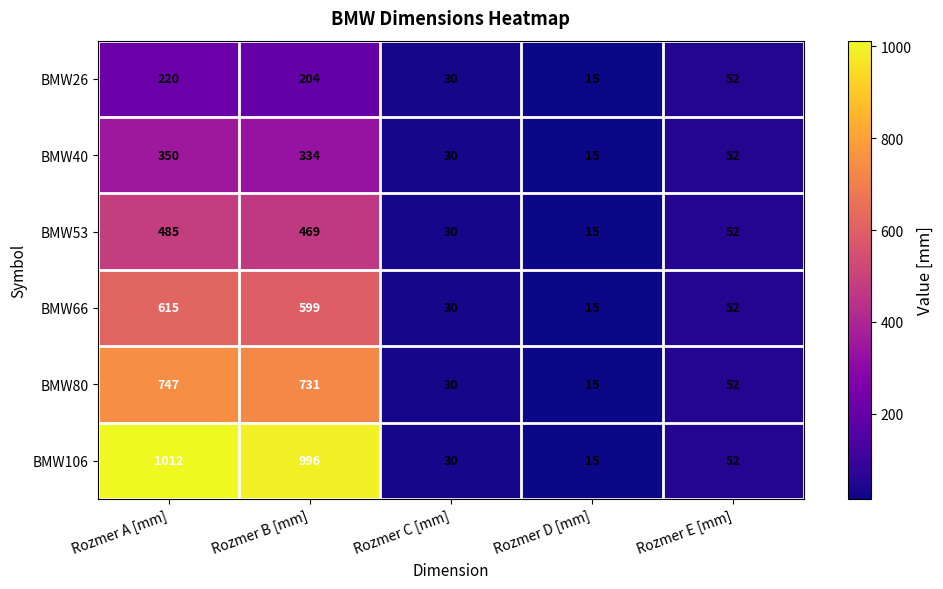

What is the spread (max minus min) of values at Rozmer B [mm]?

792